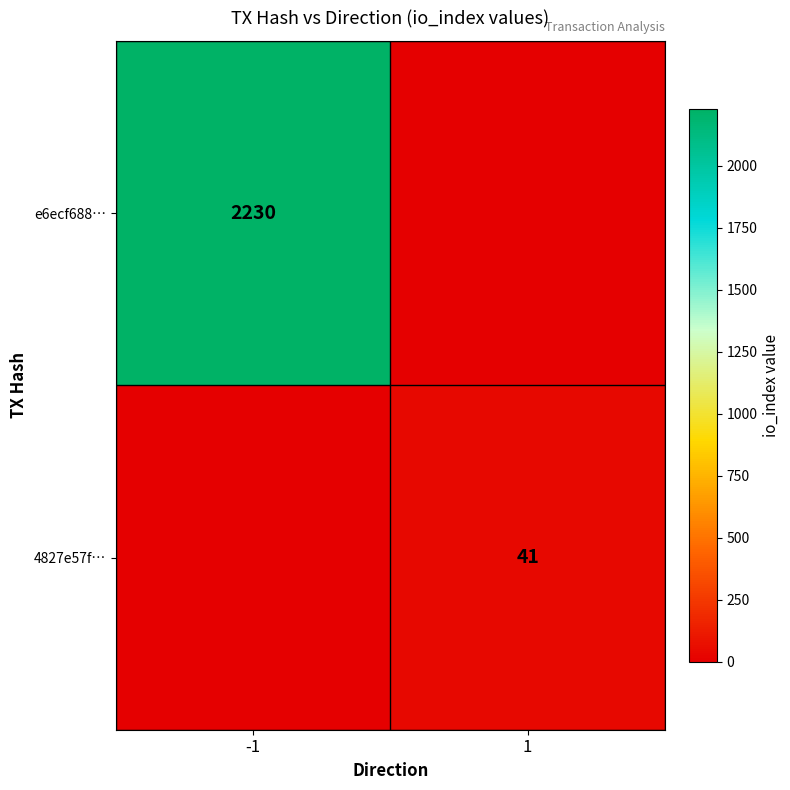

The 4827e57f… series shows 12 at 1. True or false?

False